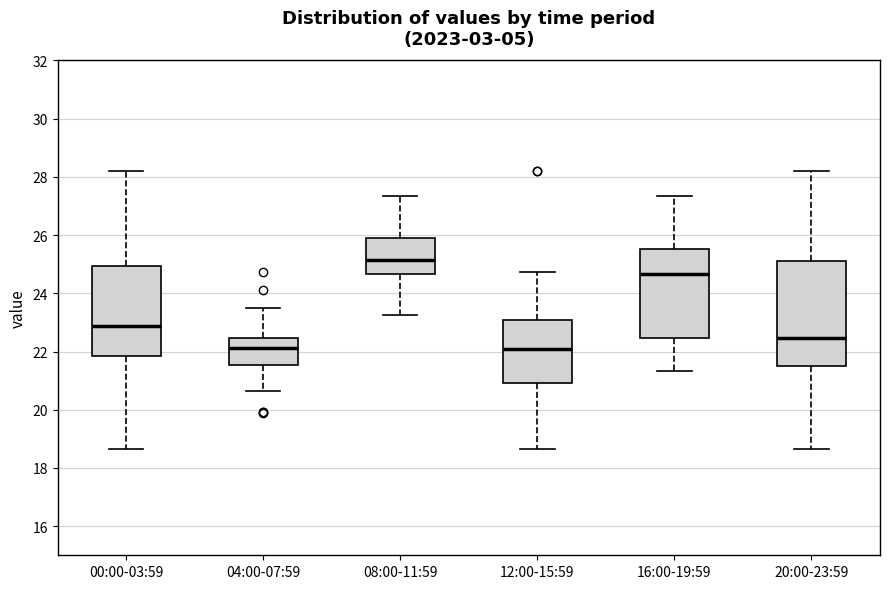

Where does the median line of the box for 12:00-15:59 sit on the y-axis? The values are not printed on the chart, so give them approximately, as read against the axis.

22.0